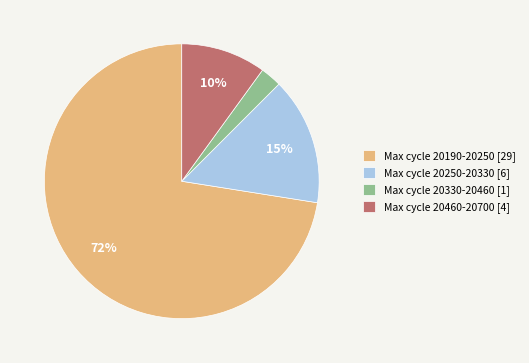

Which slice is the smallest?

Max cycle 20330-20460 [1]